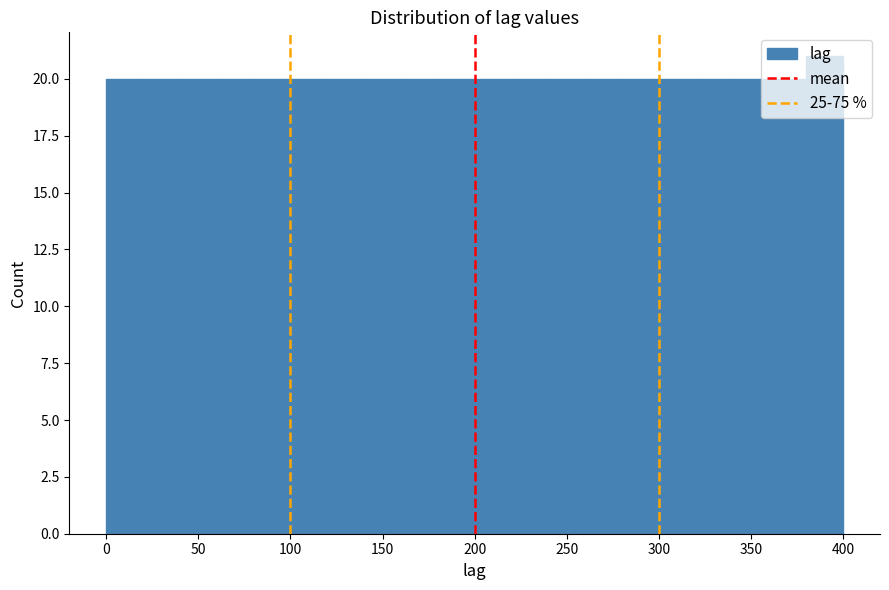

Reading left to right, transcribe this chart: for each bar, give the range it covers on the x-axis and its height. The values are not printed on the chart, so give them approximately, as read against the axis.

0 to 20: 20
20 to 40: 20
40 to 60: 20
60 to 80: 20
80 to 100: 20
100 to 120: 20
120 to 140: 20
140 to 160: 20
160 to 180: 20
180 to 200: 20
200 to 220: 20
220 to 240: 20
240 to 260: 20
260 to 280: 20
280 to 300: 20
300 to 320: 20
320 to 340: 20
340 to 360: 20
360 to 380: 20
380 to 400: 21